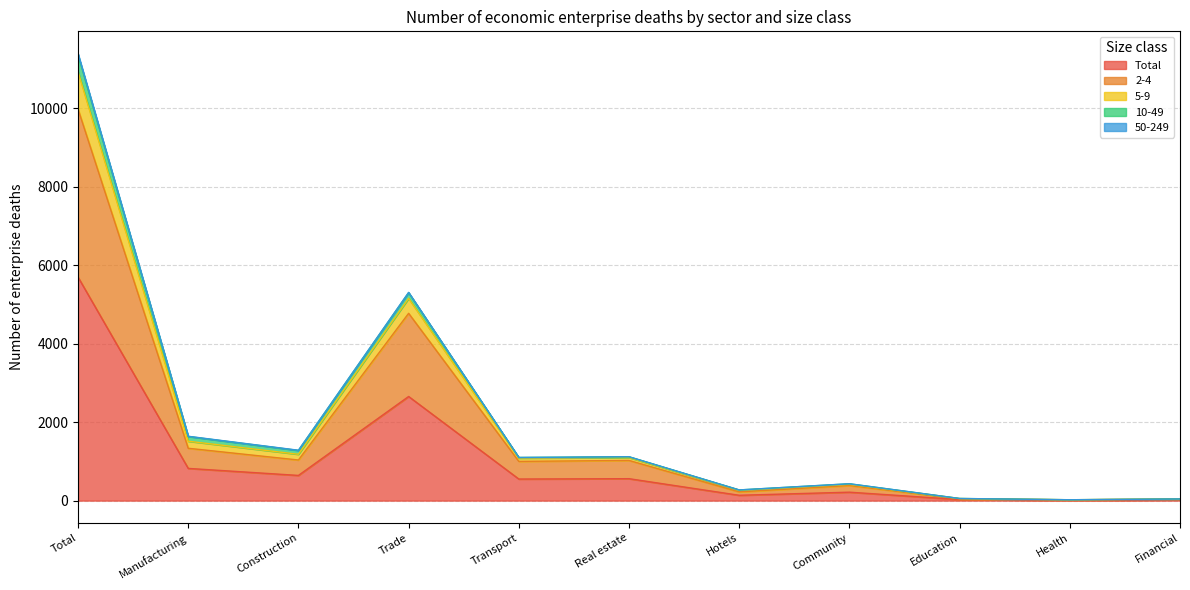

Which category has the highest value in the Total series?

Total